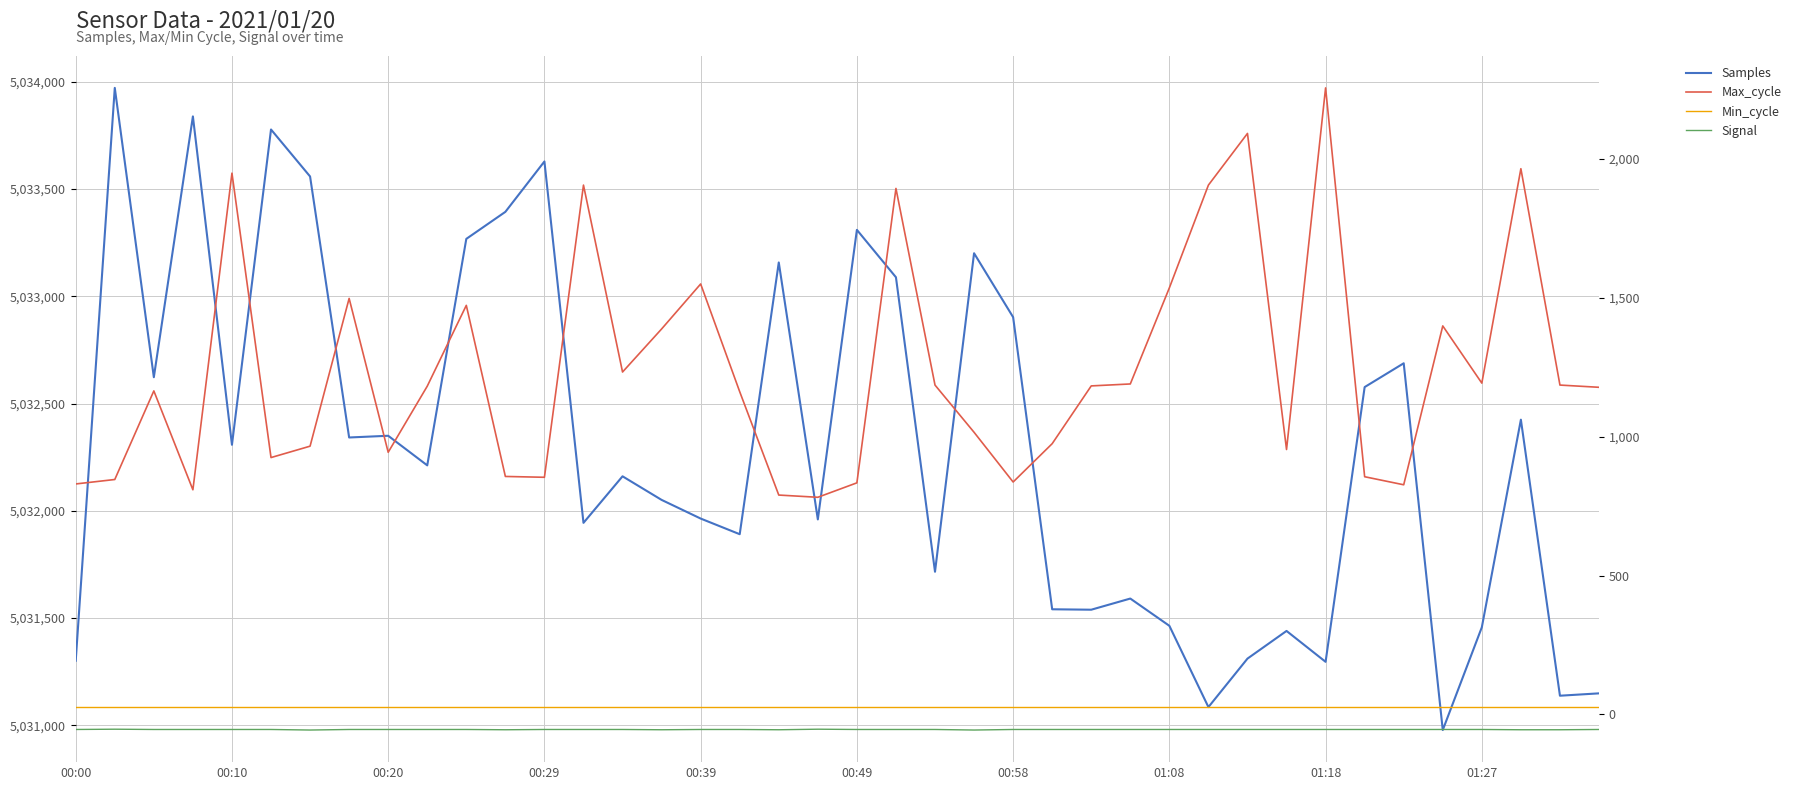

What is the greatest value displayed?

5033972